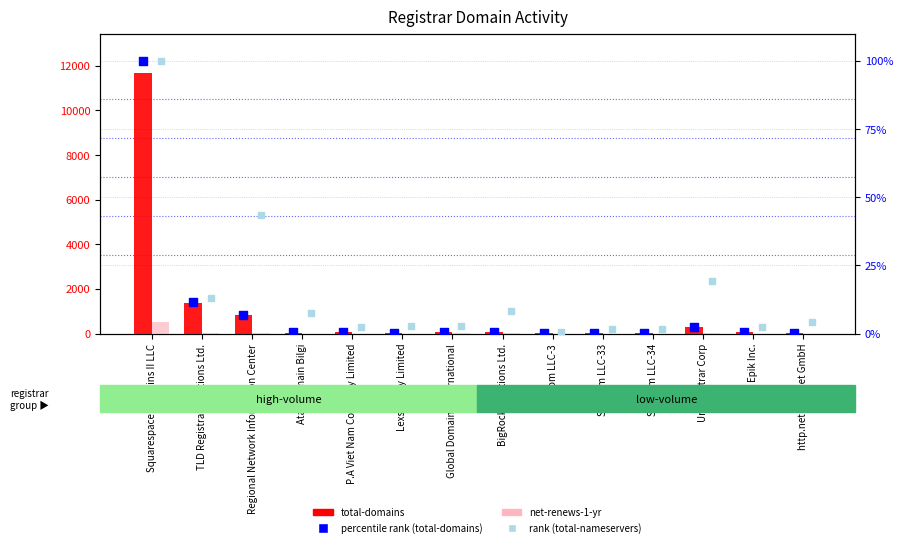

Which series has the largest total across all categories?

total-domains